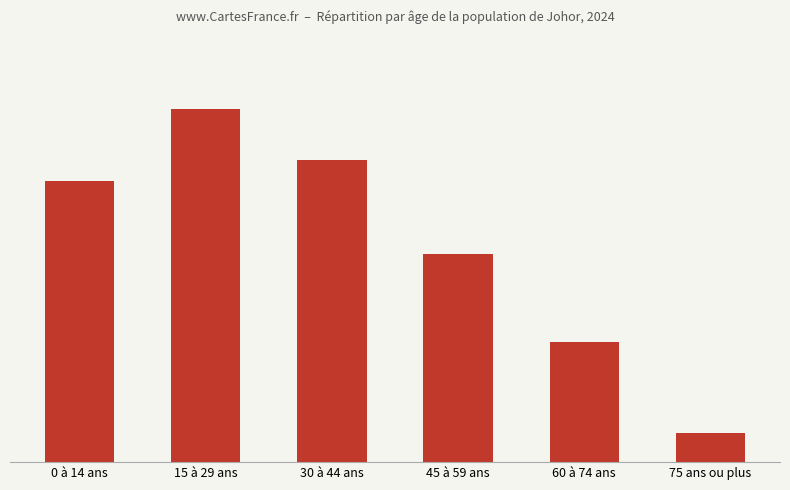

Are the bars horizontal?

No